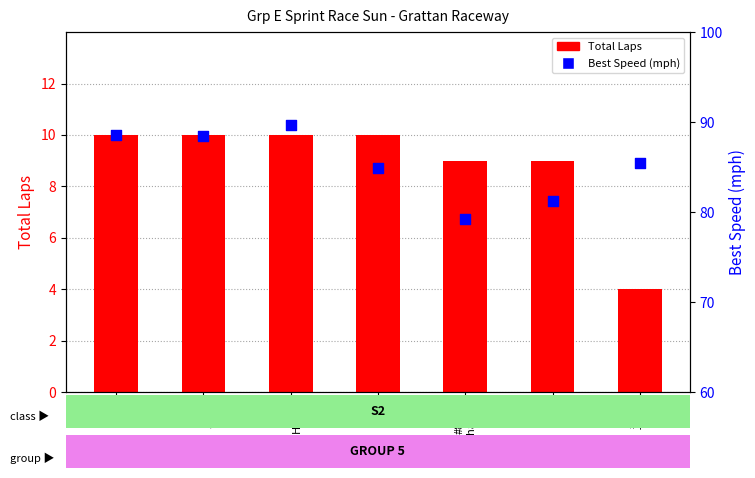

Which series has the widest spread of Y values?

Best Speed (mph)